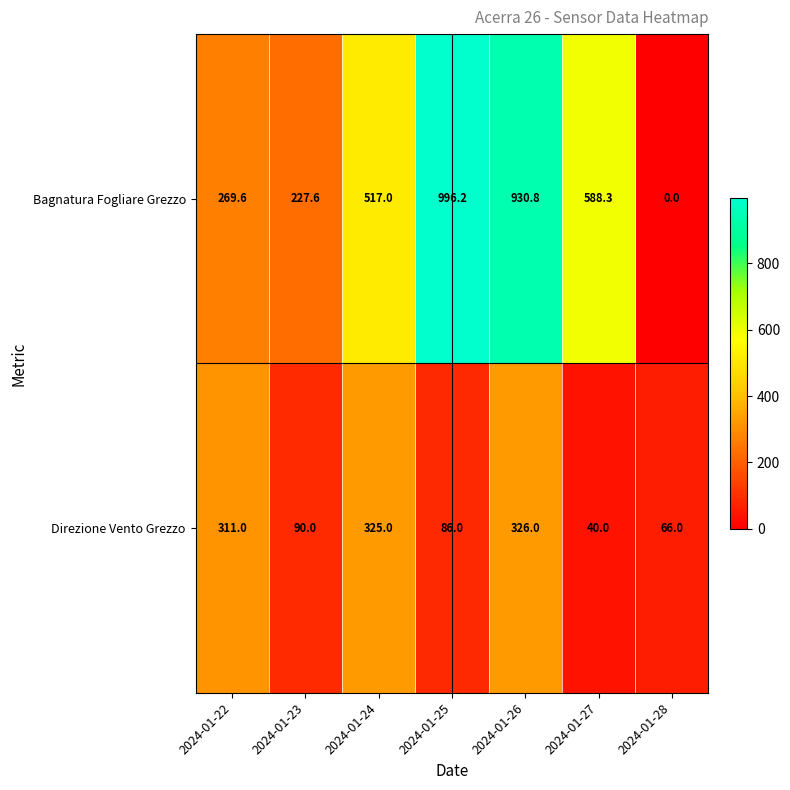

List the series in order of their overall mean, lowest first.

Direzione Vento Grezzo, Bagnatura Fogliare Grezzo